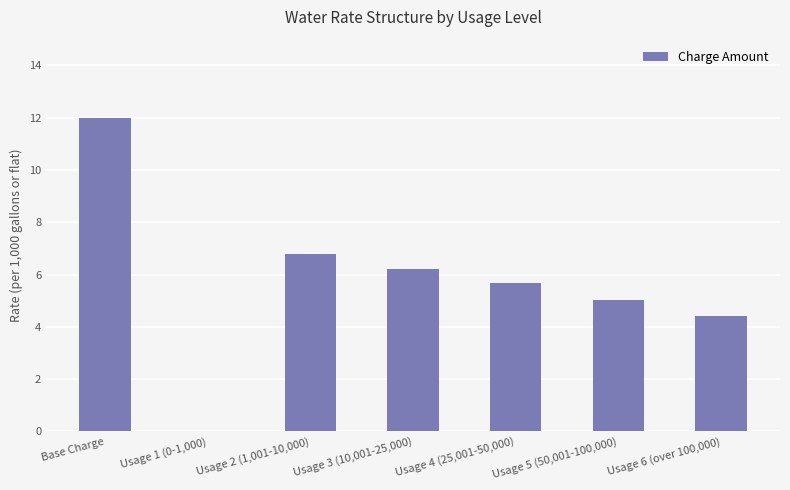

The chart shows a value of 6.2 at Usage 3 (10,001-25,000). True or false?

True